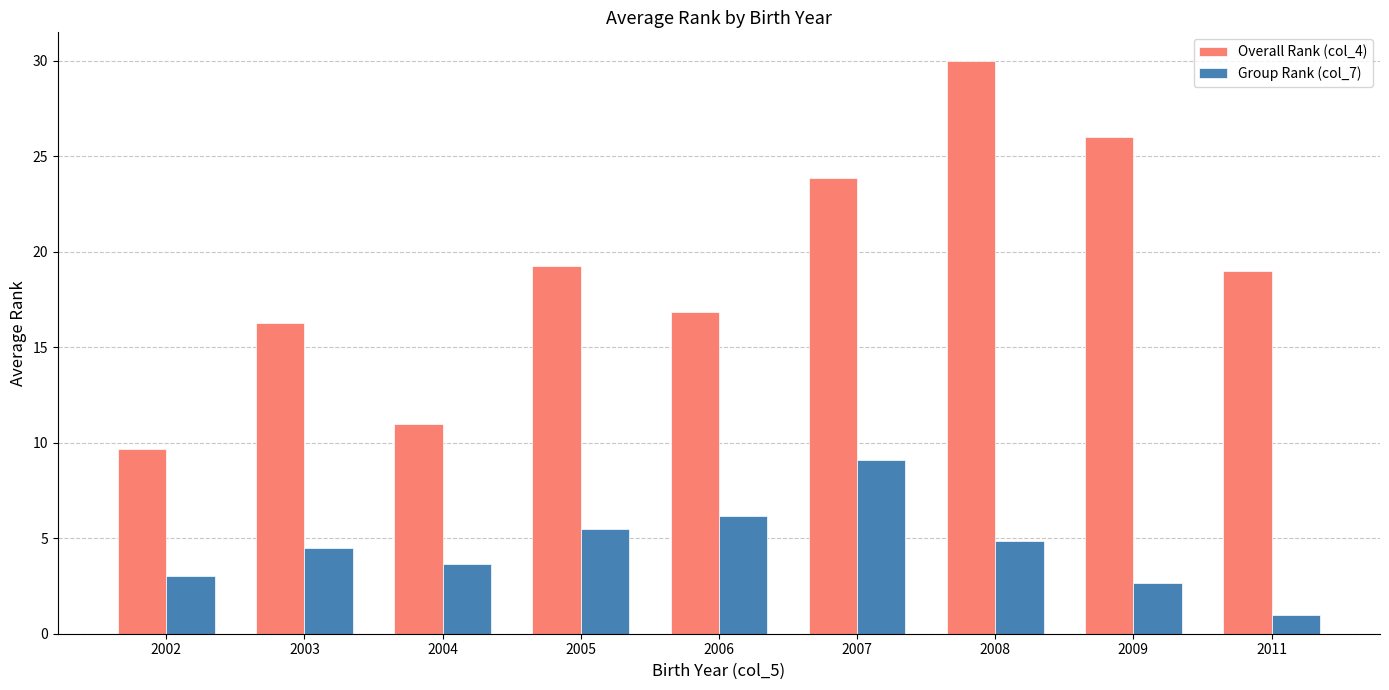

Which series has the largest total across all categories?

Overall Rank (col_4)